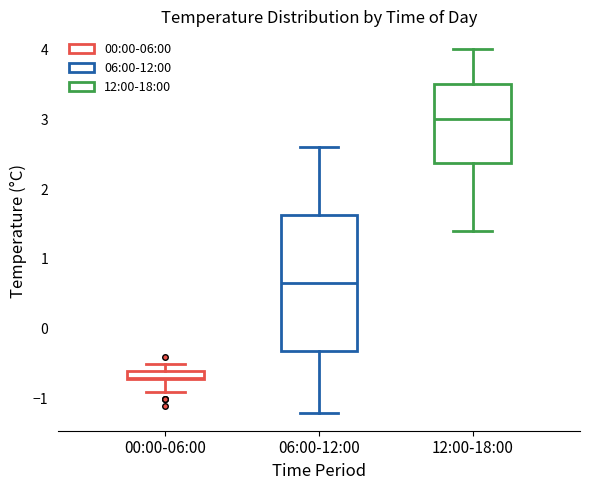

Which box has the lowest median line?

00:00-06:00